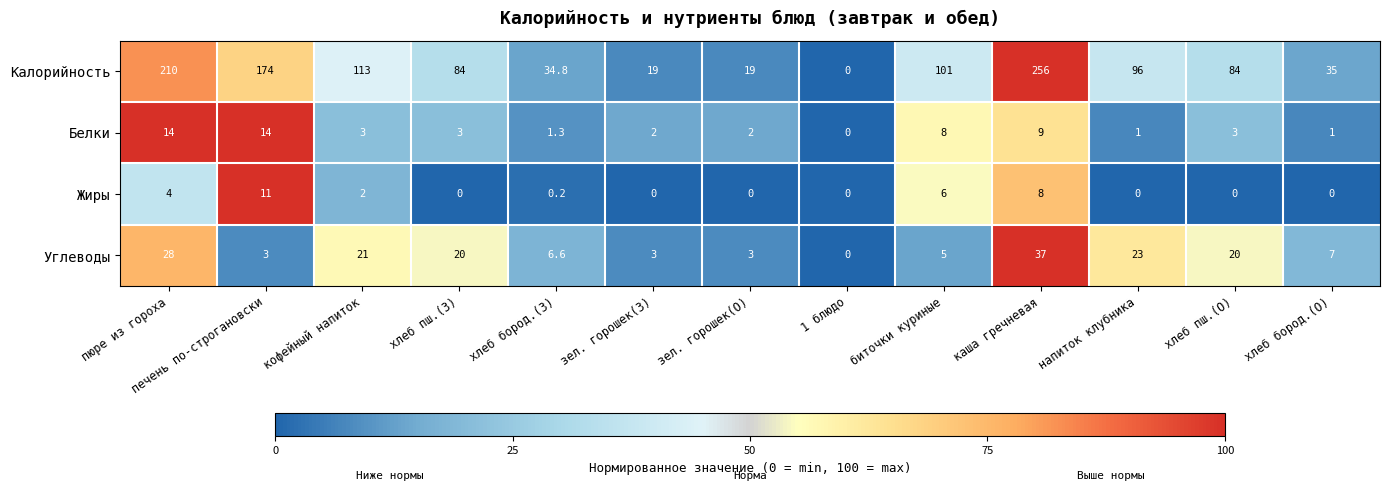

The value of Калорийность at печень по-строгановски is 248.8. True or false?

False